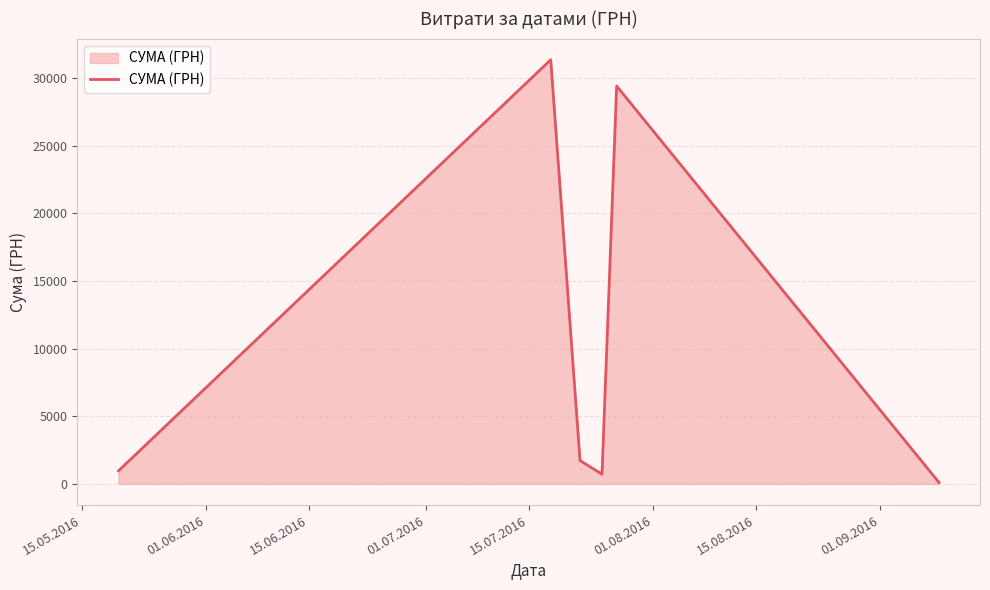

True or false: there are more than 1 points higher than both neighbors.

True